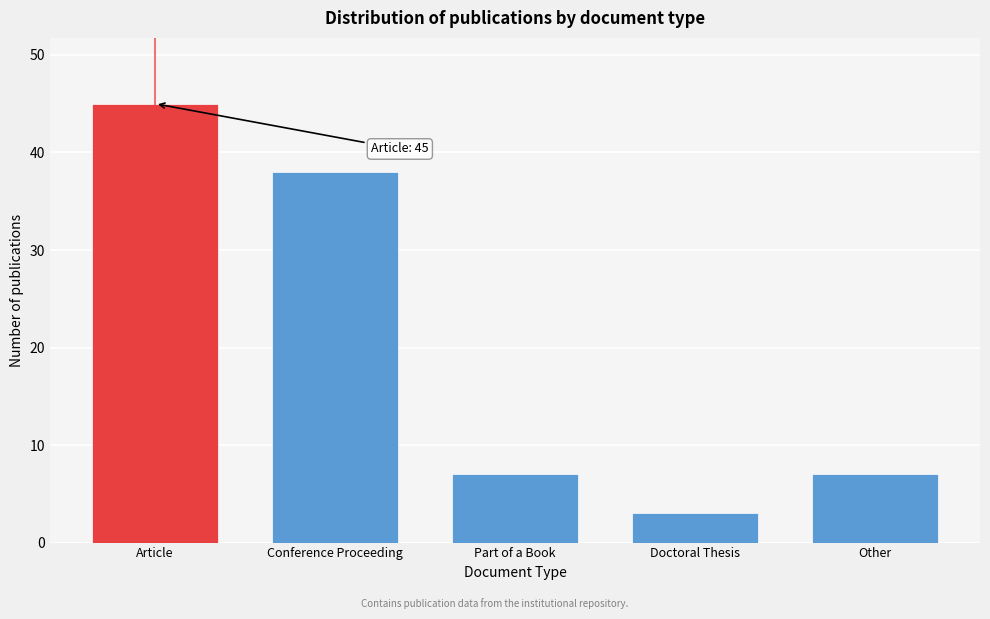

Reading left to right, what are all the values shown in this chart?

45	38	7	3	7